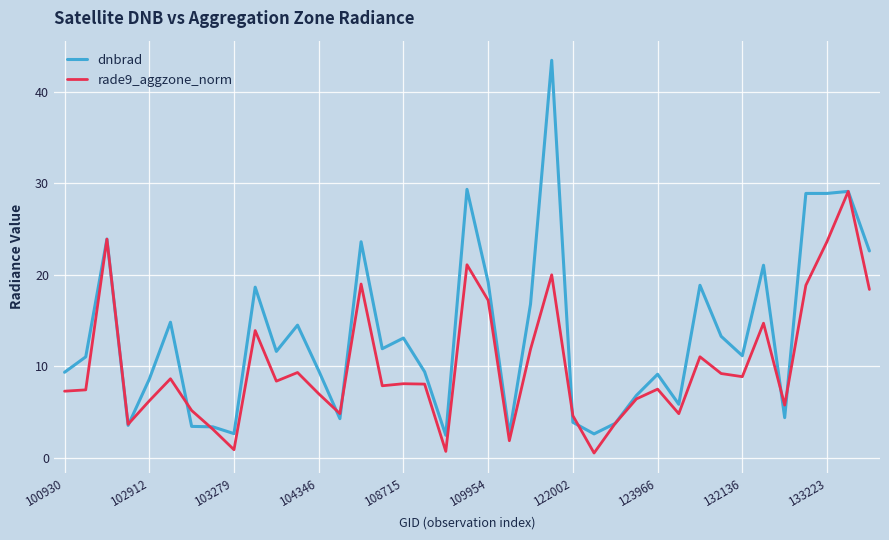

Which series has the largest total across all categories?

dnbrad